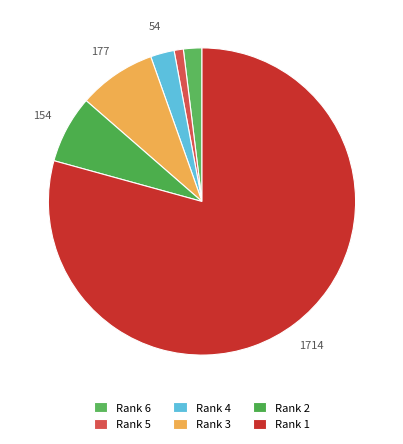

What percentage do Rank 4 and Rank 5 together represent?

3.5%